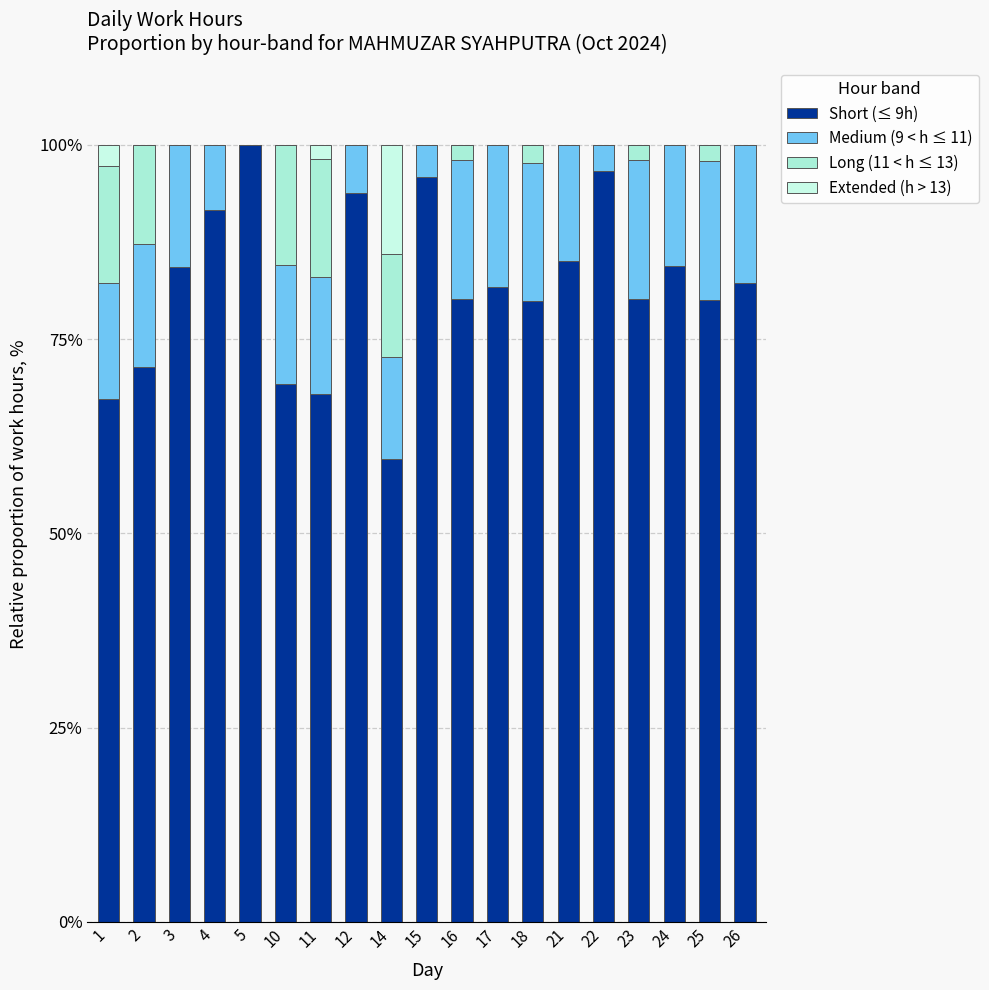

At how many categories does at least one series exceed 75?

14